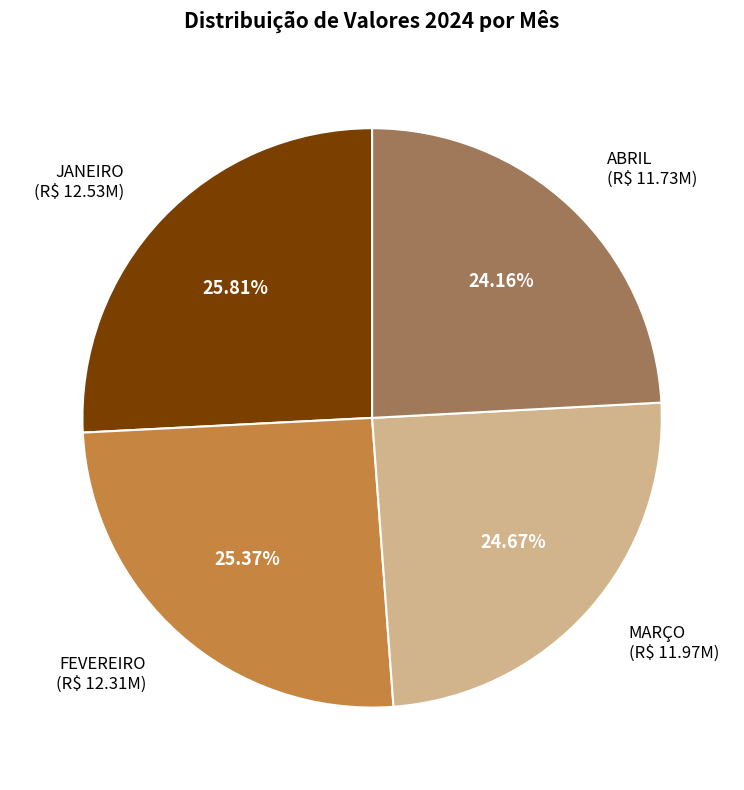

Is there a majority slice in this chart?

No